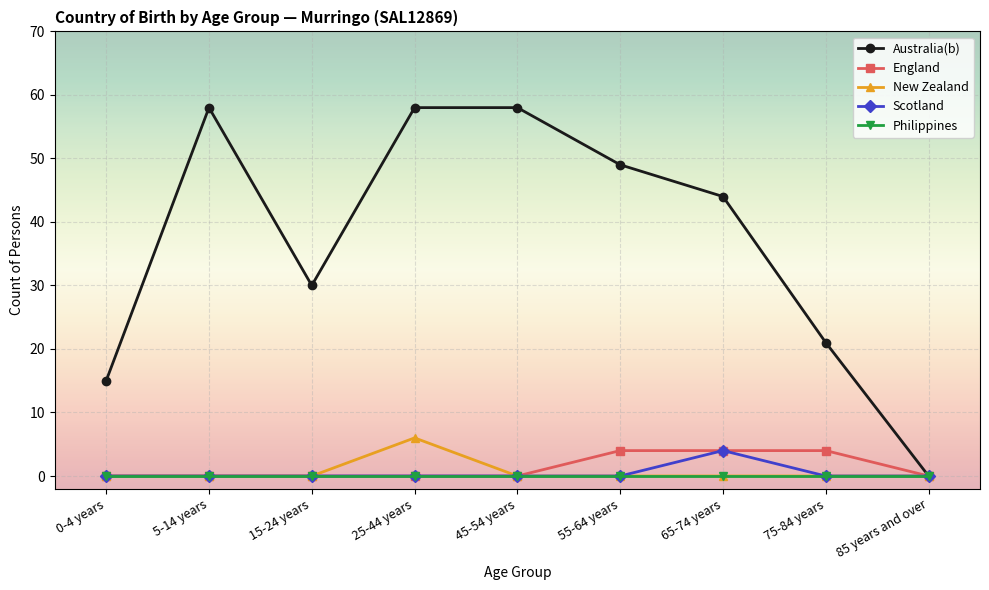

Which series has the largest total across all categories?

Australia(b)